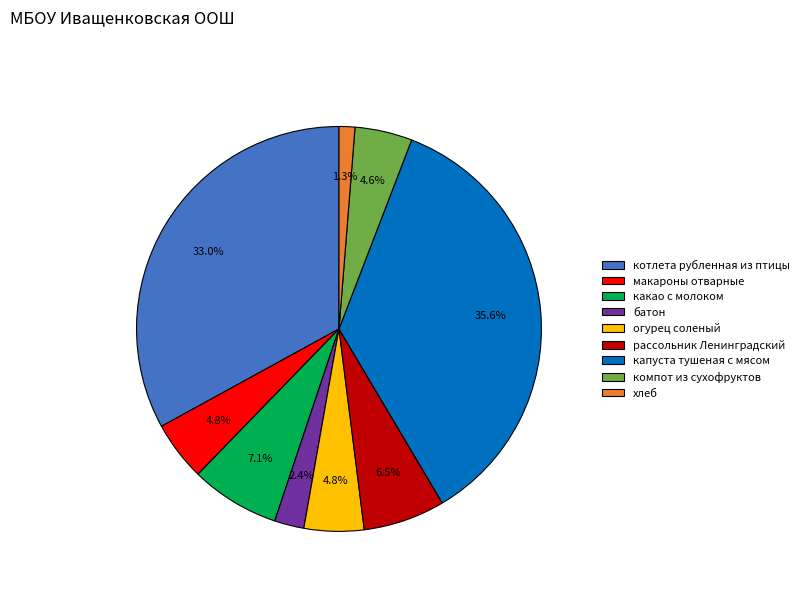

What is the largest slice in the pie chart?

капуста тушеная с мясом